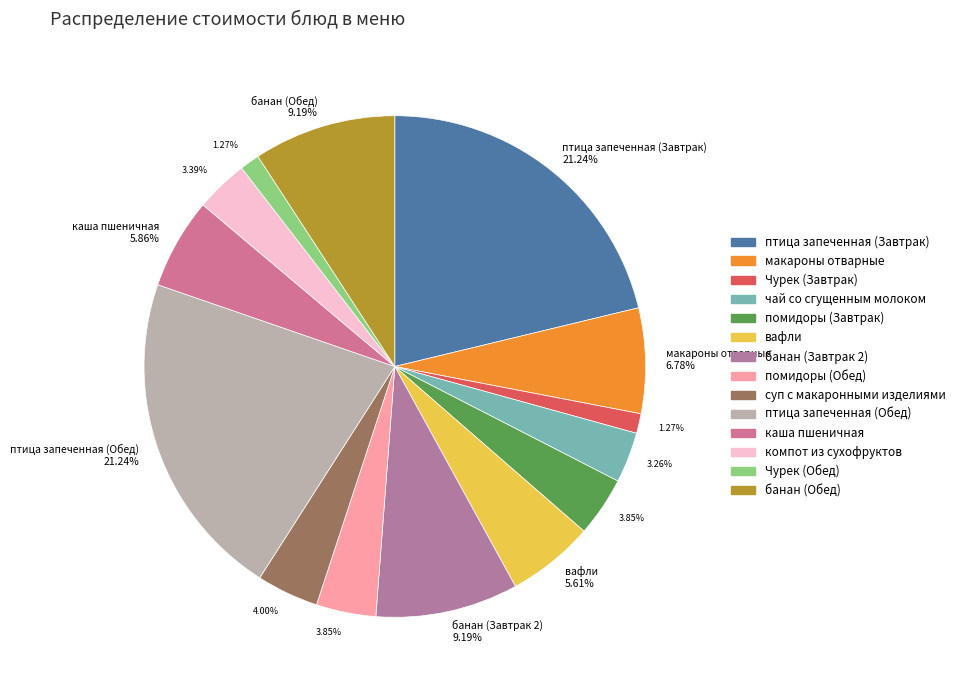

Count the number of slices in the pie.

14